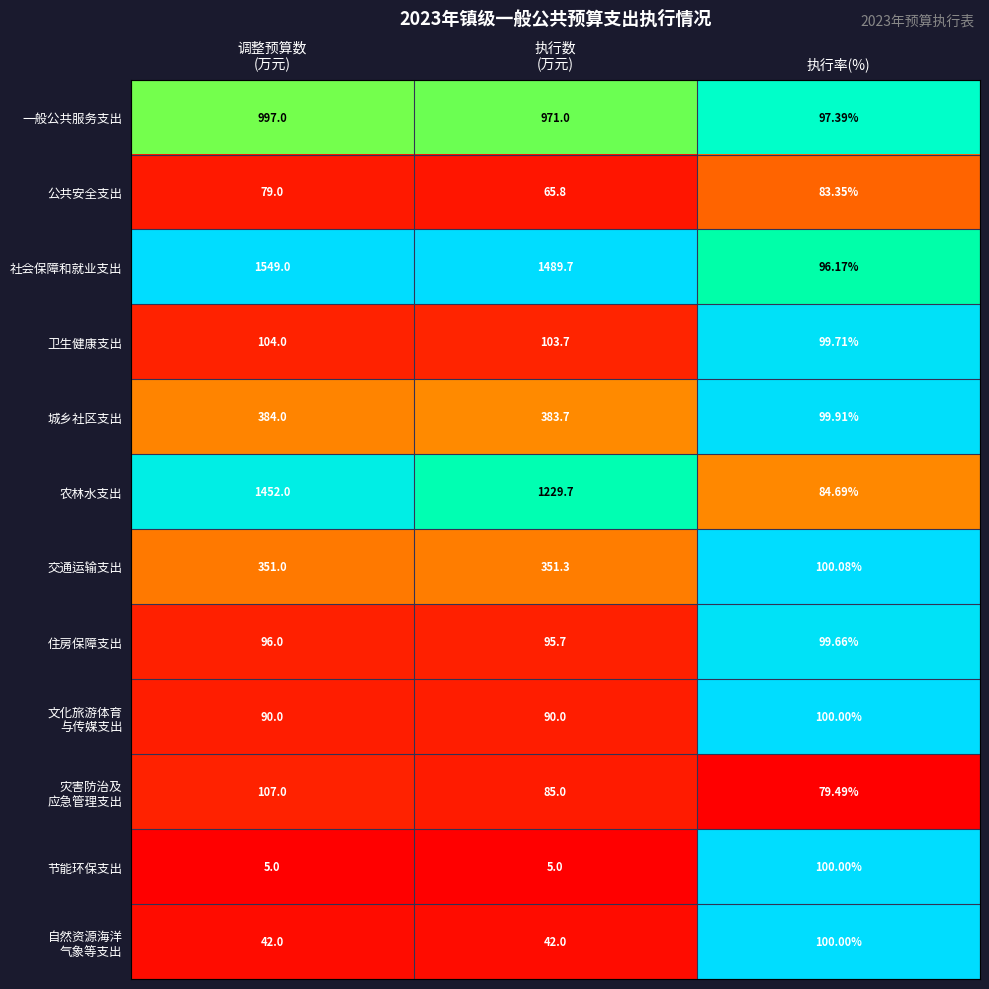

Which series has the widest spread of values?

社会保障和就业支出